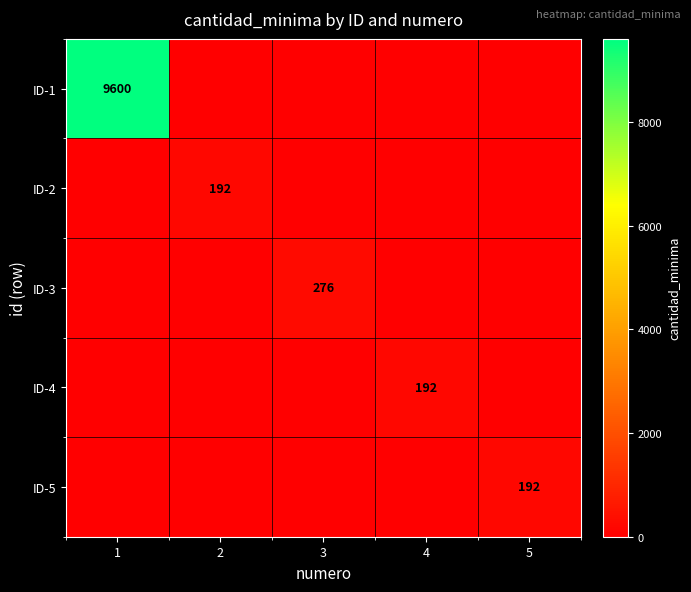

The value of ID-5 at 2 is 0. True or false?

True